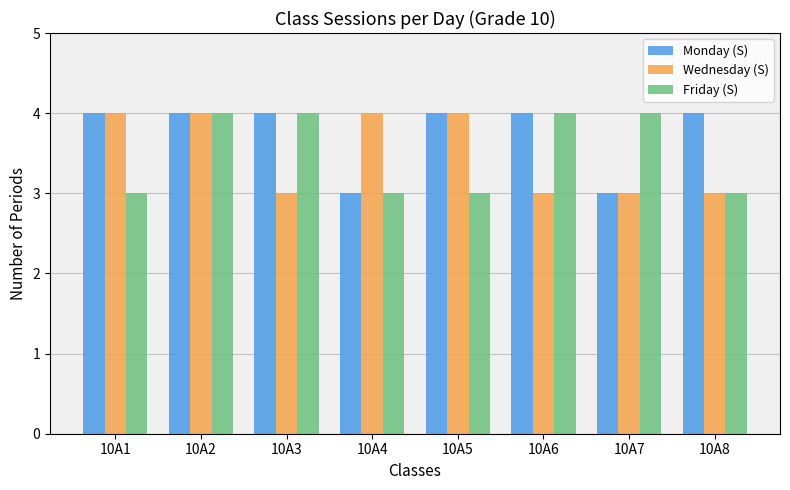

What is the average value of the Friday (S) series?

4